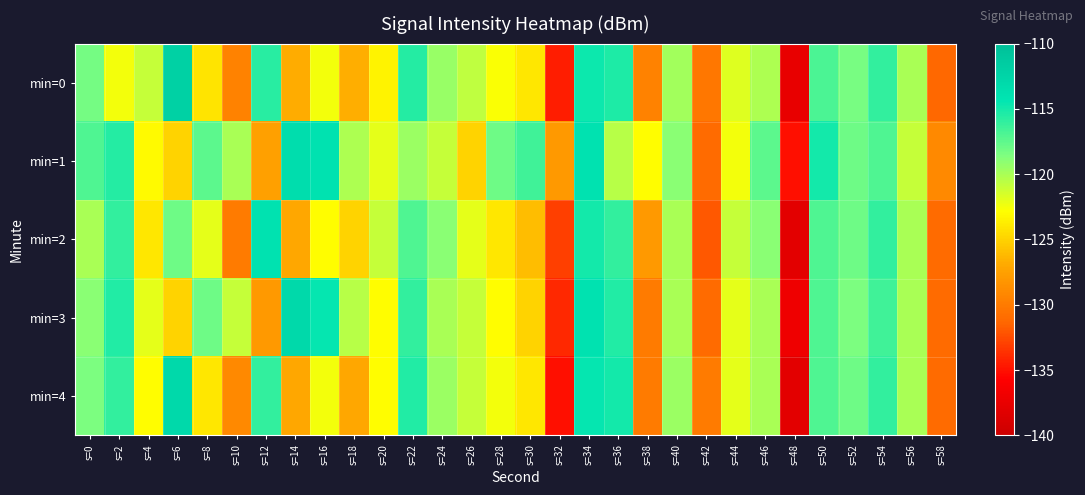

What is the total value across all series at s=8?

-605.5